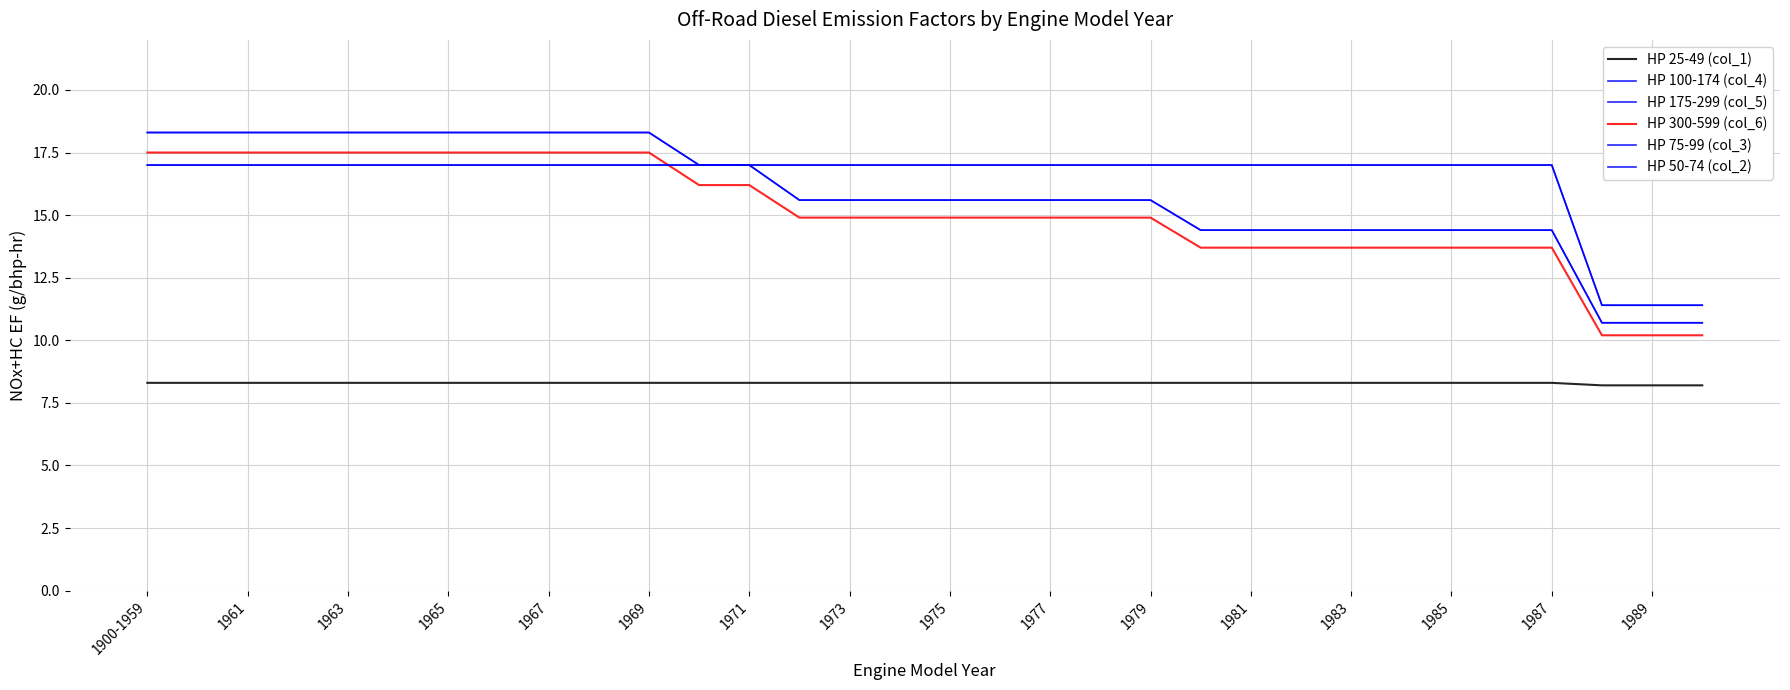

Which series has the largest total across all categories?

HP 75-99 (col_3)